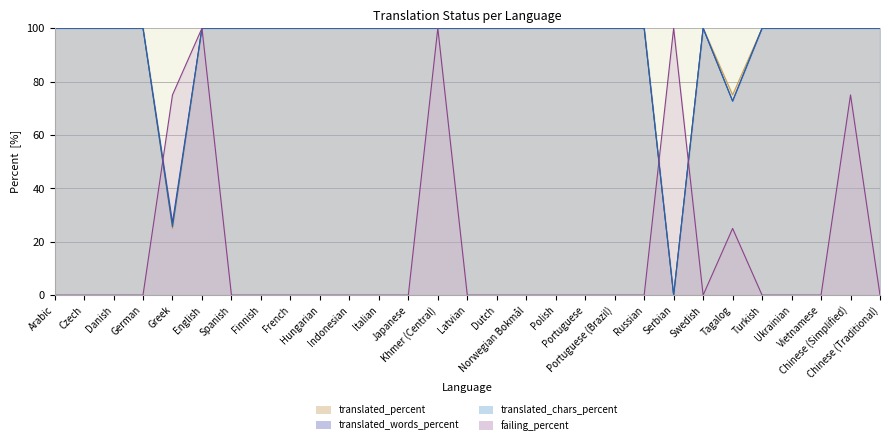

What is the value of the translated_percent point at the 1st from the left?

100.0